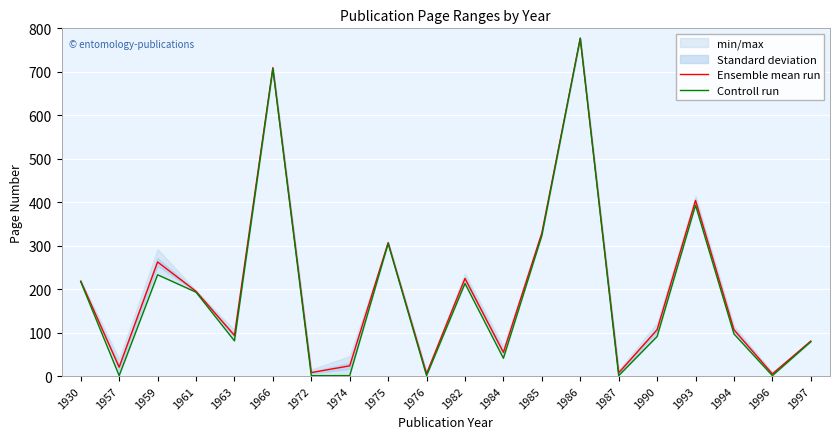

What is the value of the Ensemble mean run point at the 5th from the left?

93.5